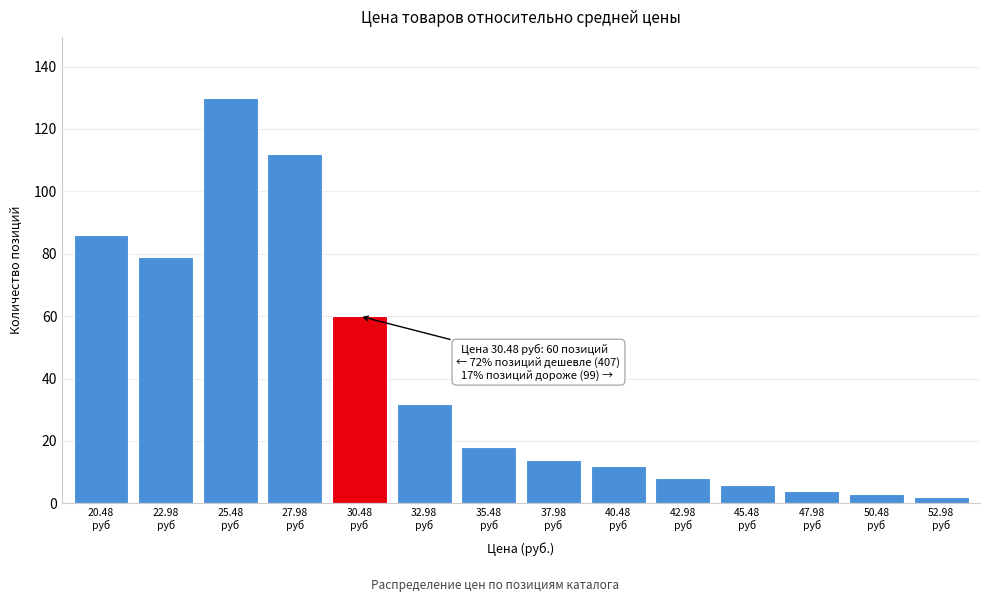

Reading left to right, extract all data points from this chart.

86	79	130	112	60	32	18	14	12	8	6	4	3	2